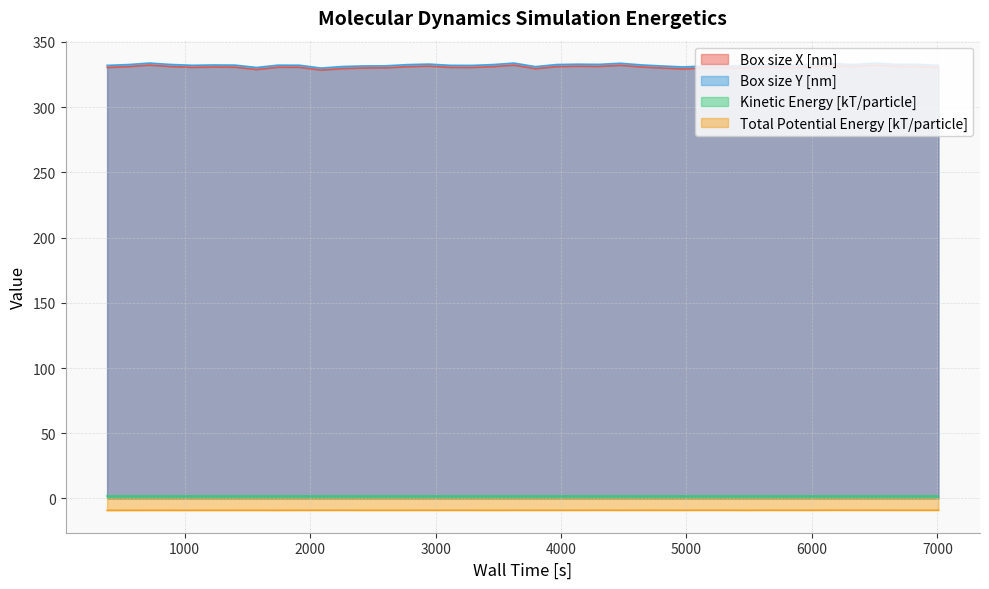

True or false: Total Potential Energy [kT/particle] and Box size Y [nm] cross at least once.

False